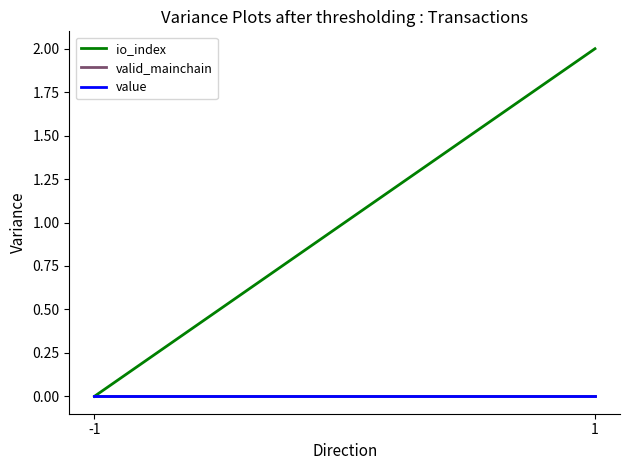

Reading left to right, transcribe all the data shown in this chart.

io_index: -1=0	1=2
valid_mainchain: -1=0	1=0
value: -1=0	1=0